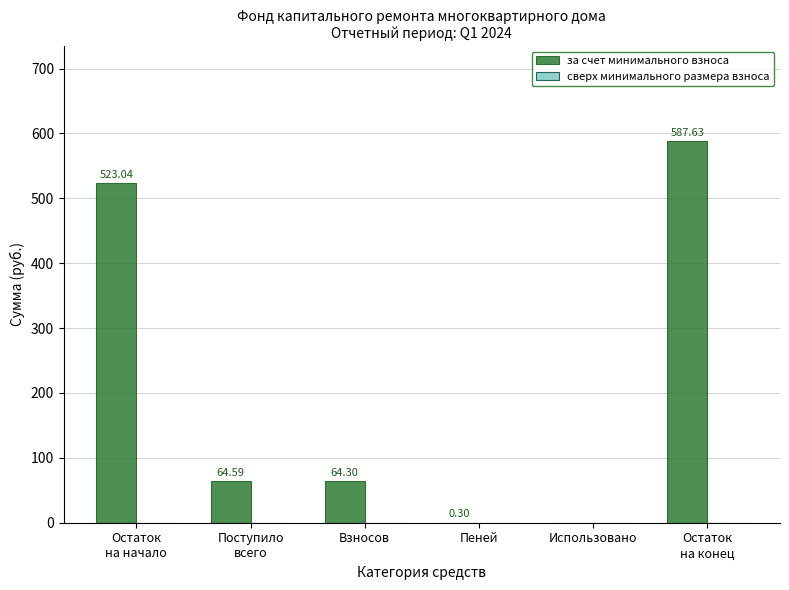

Count the number of data series in this chart.

1